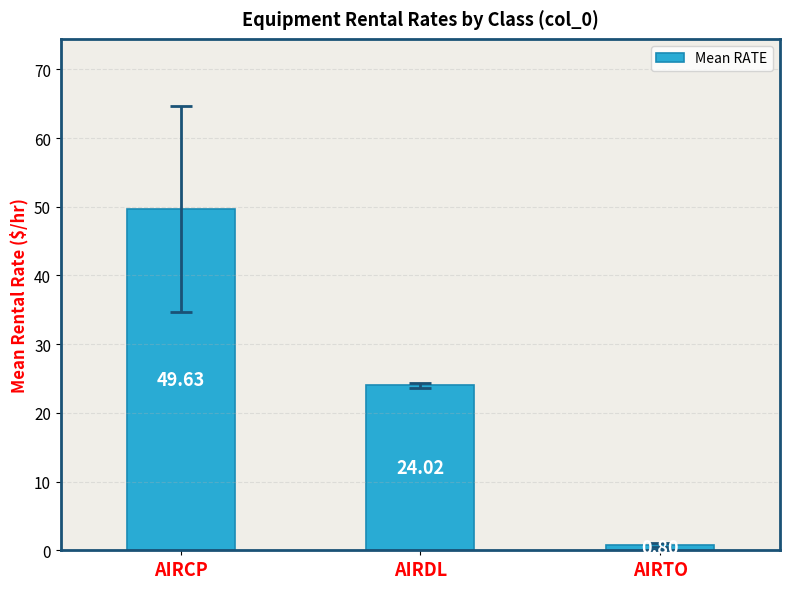

Where does the data first go above 24?

AIRCP